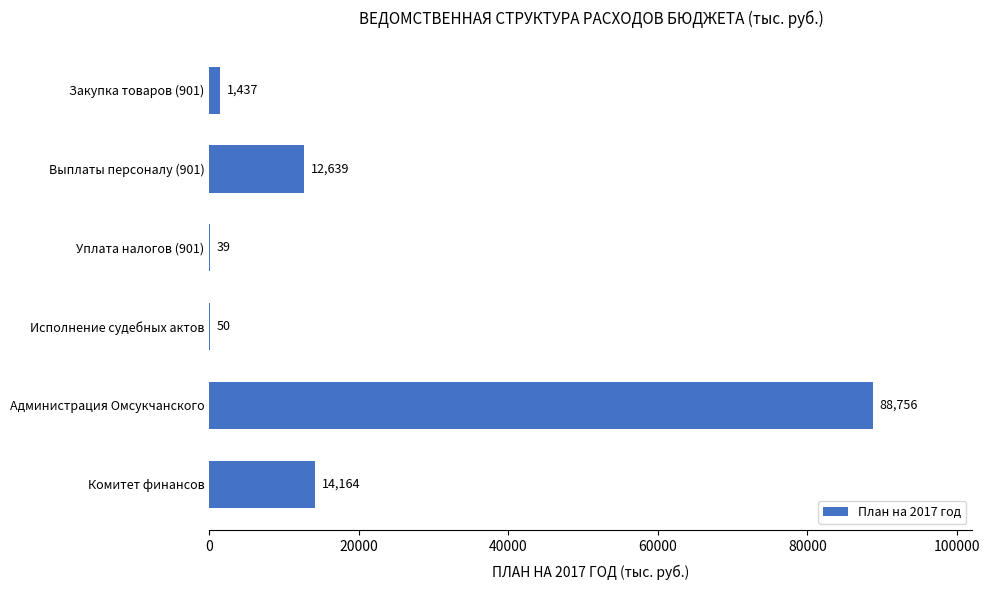

Read the value at Уплата налогов (901).

39.0